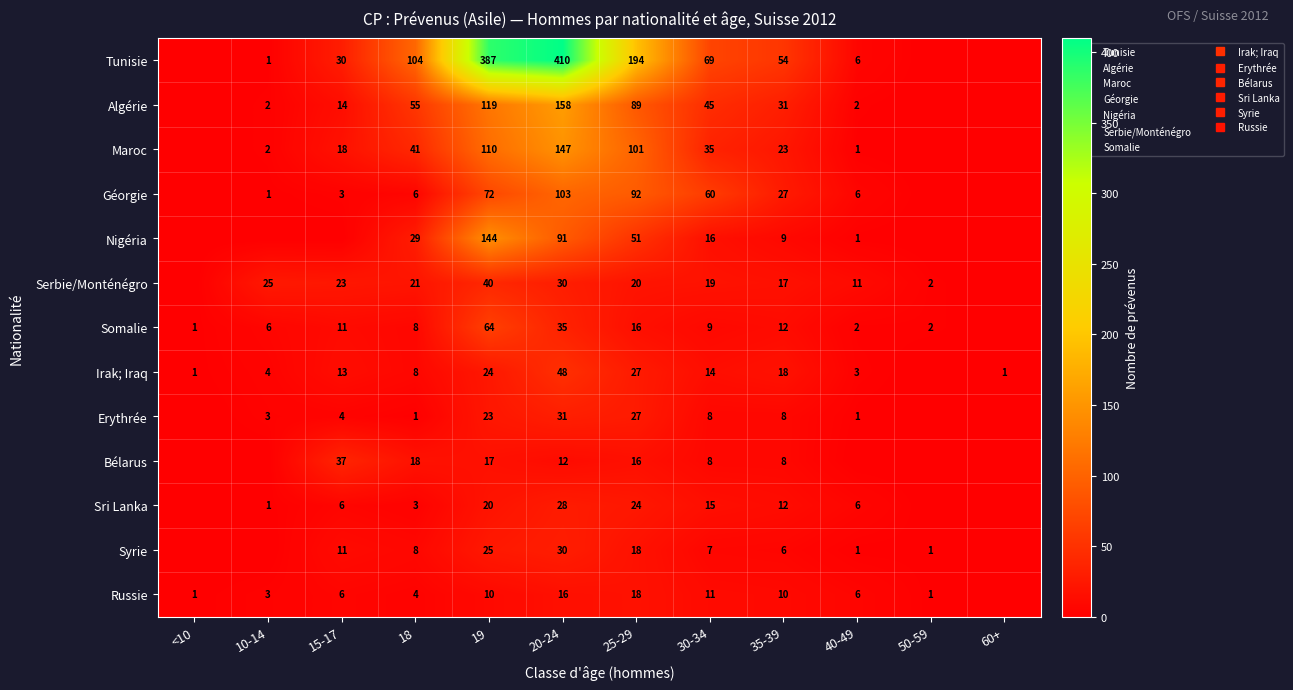

What is the spread (max minus min) of values at 20-24?

398